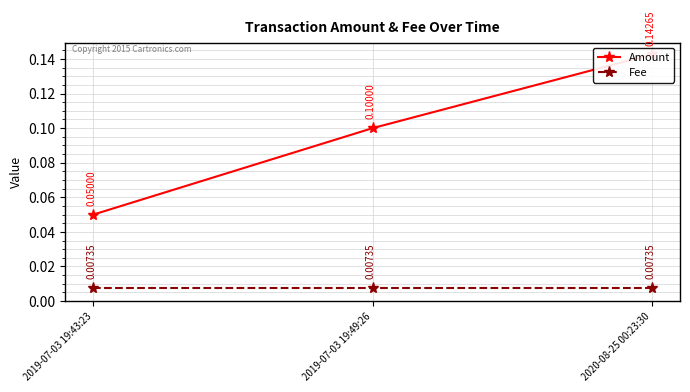

Which category has the highest value in the Fee series?

2019-07-03 19:43:23